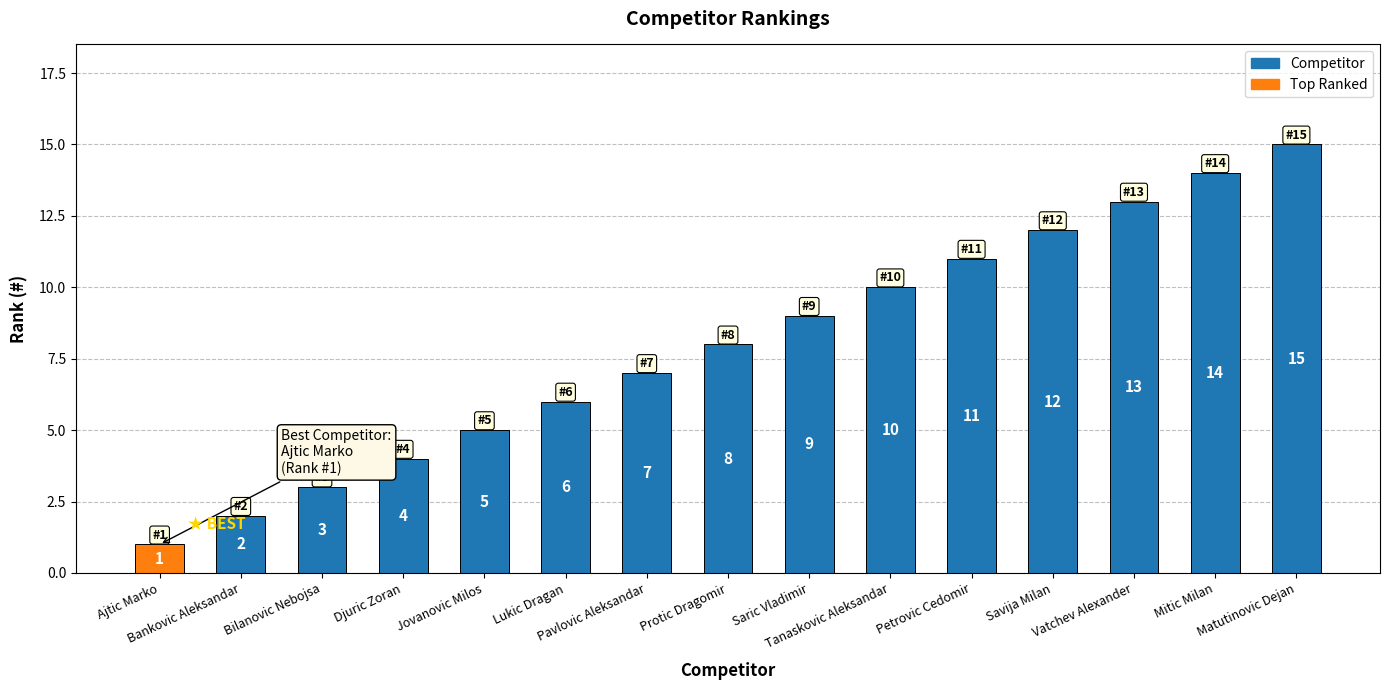

At which label is the value closest to 8?

Protic Dragomir